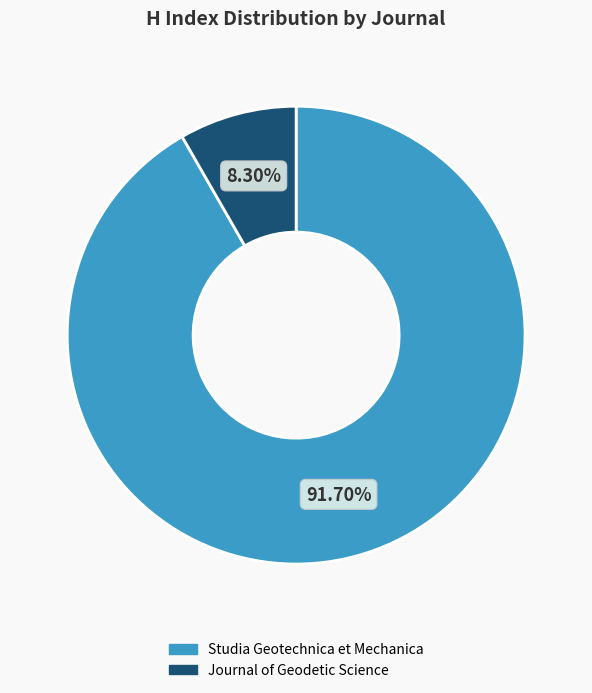

True or false: Journal of Geodetic Science accounts for 8% of the total.

True